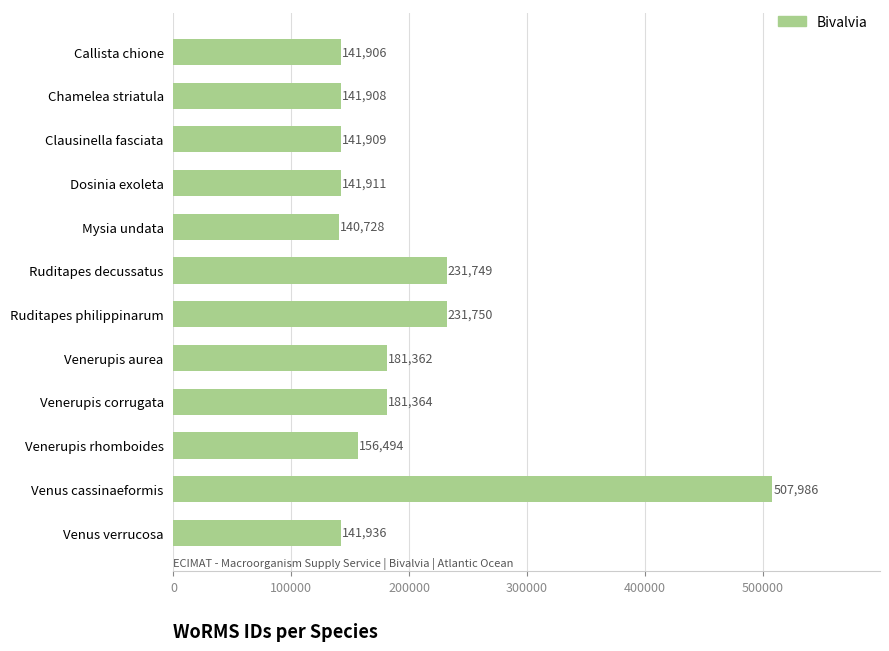

Reading bottom to top, extract all data points from this chart.

Venus verrucosa=141936	Venus cassinaeformis=507986	Venerupis rhomboides=156494	Venerupis corrugata=181364	Venerupis aurea=181362	Ruditapes philippinarum=231750	Ruditapes decussatus=231749	Mysia undata=140728	Dosinia exoleta=141911	Clausinella fasciata=141909	Chamelea striatula=141908	Callista chione=141906